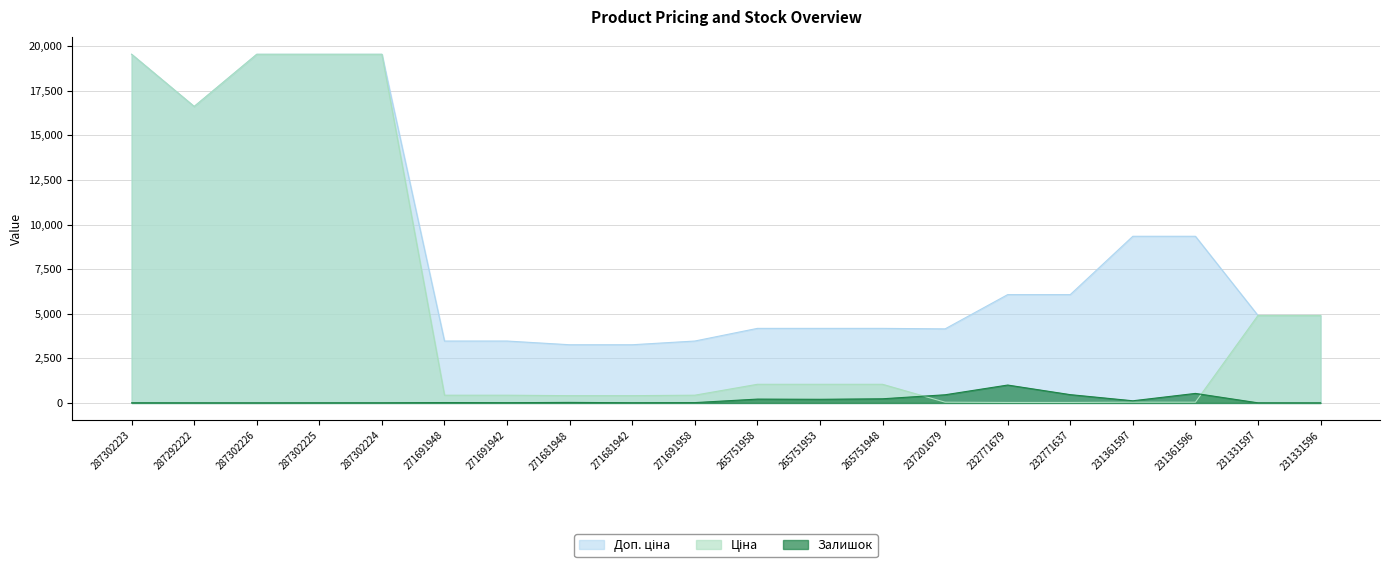

Does the chart have visible grid lines?

Yes